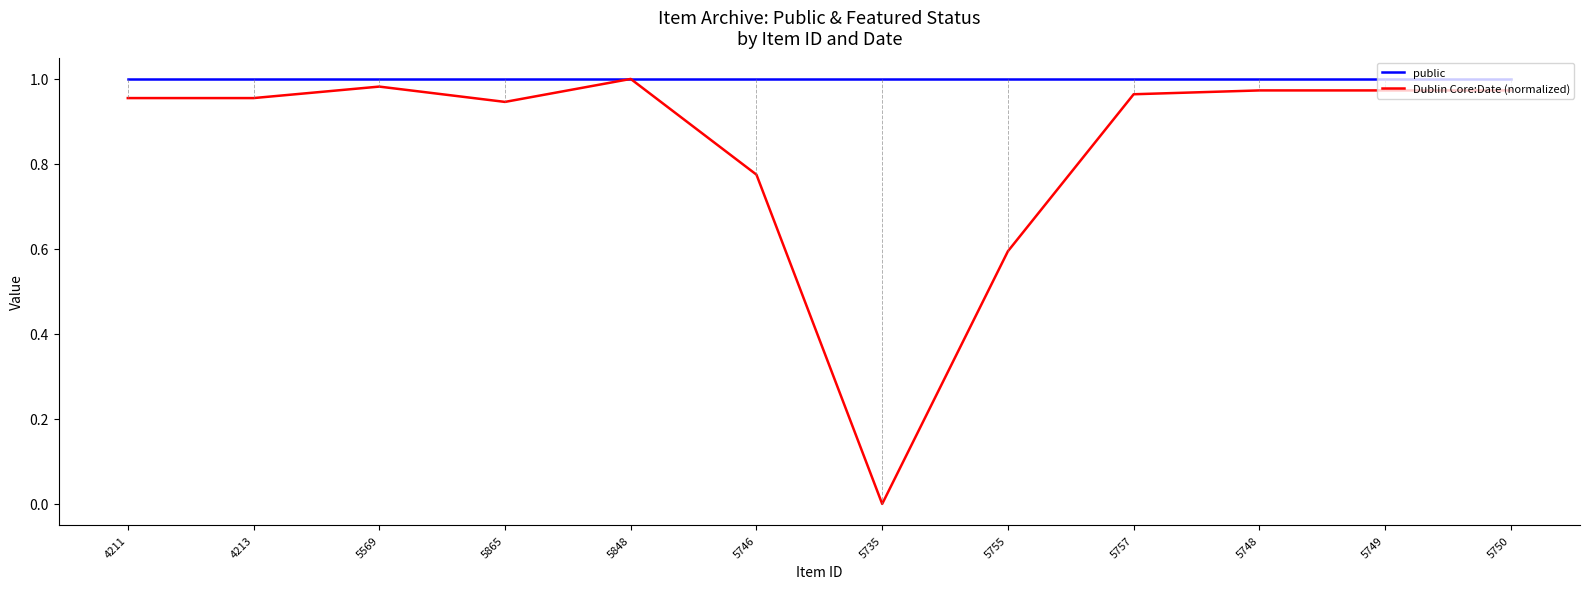

How many distinct data groups are displayed?

2